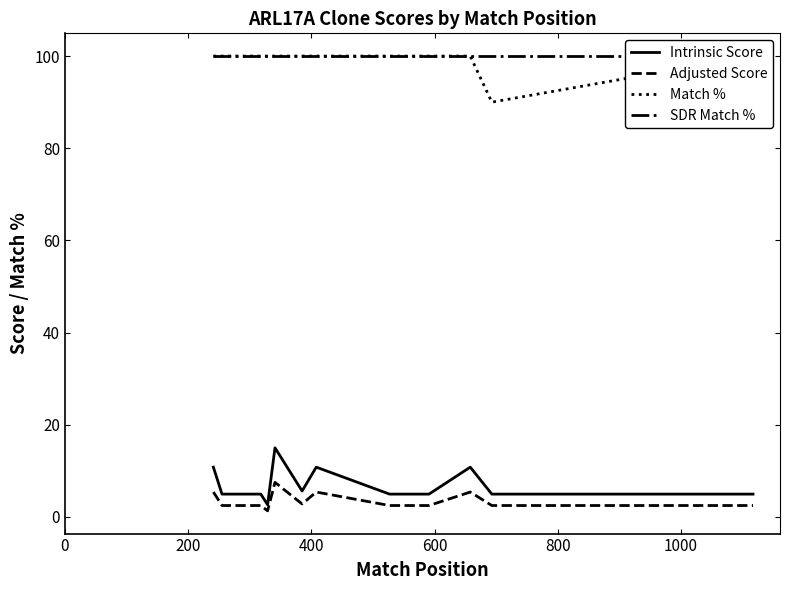

What is the sum of all Adjusted Score values?

42.7